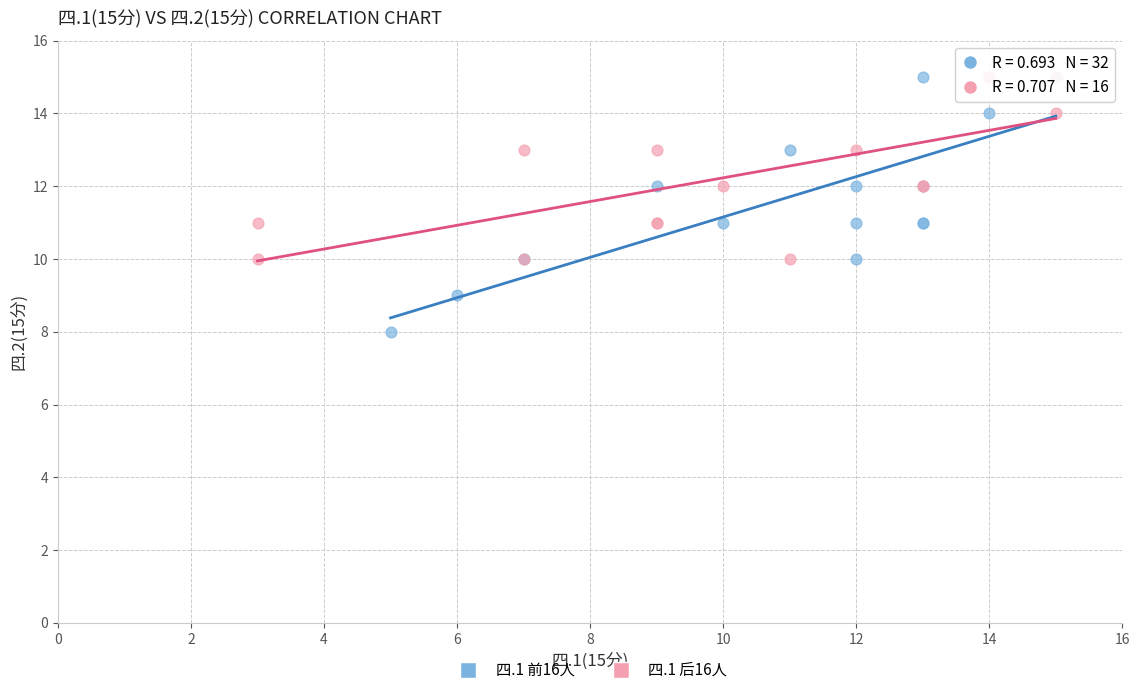

Which series contains the lowest Y value?

四.1 前16人